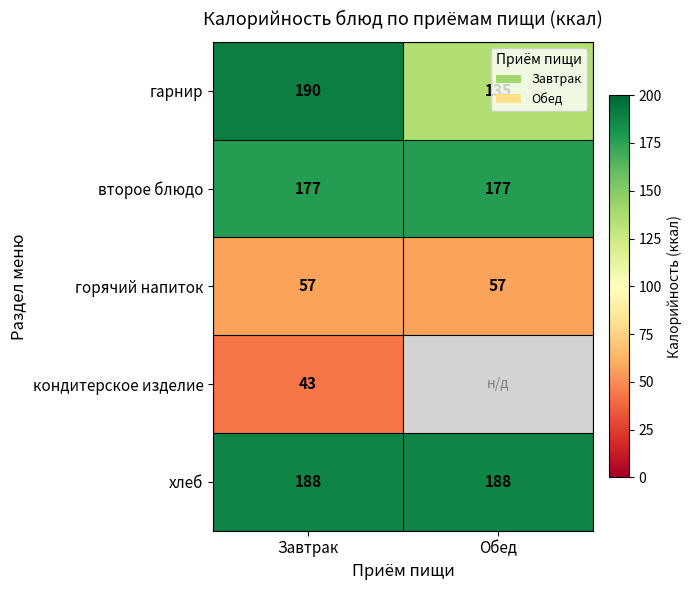

At which category does the chart reach its peak across all series?

Завтрак